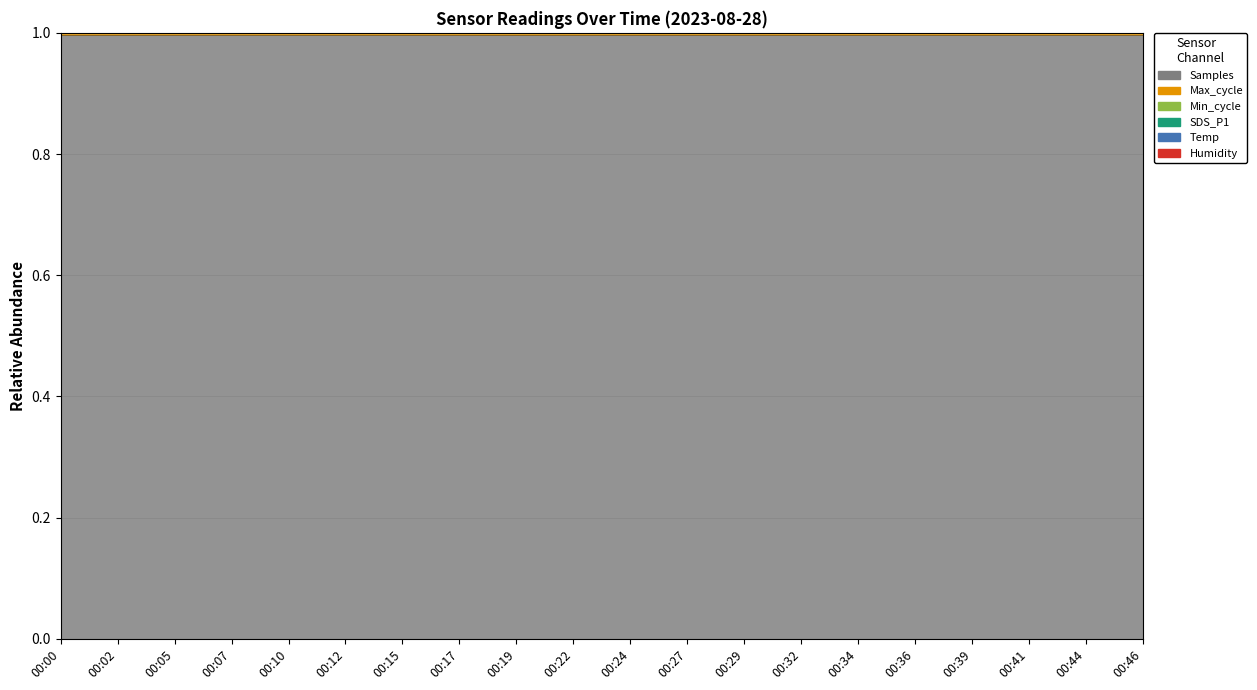

How many interior local peaks does the Max_cycle series have?

6